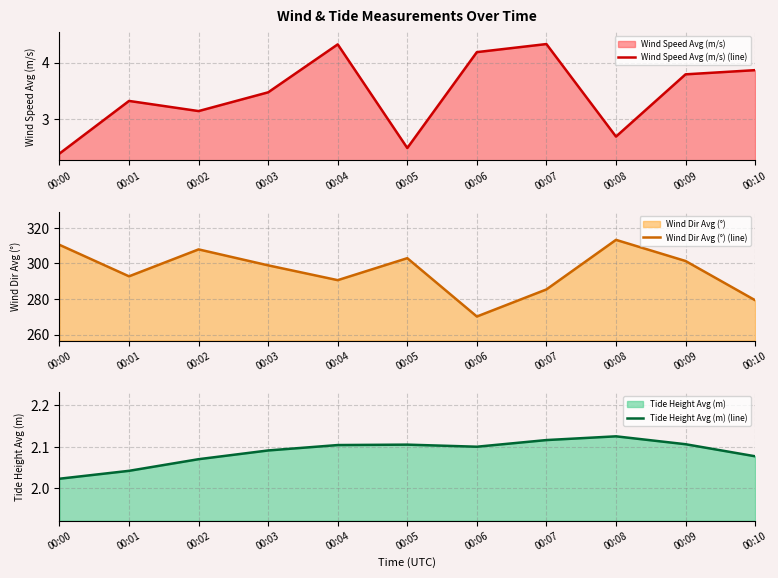

How many series are shown in this chart?

3